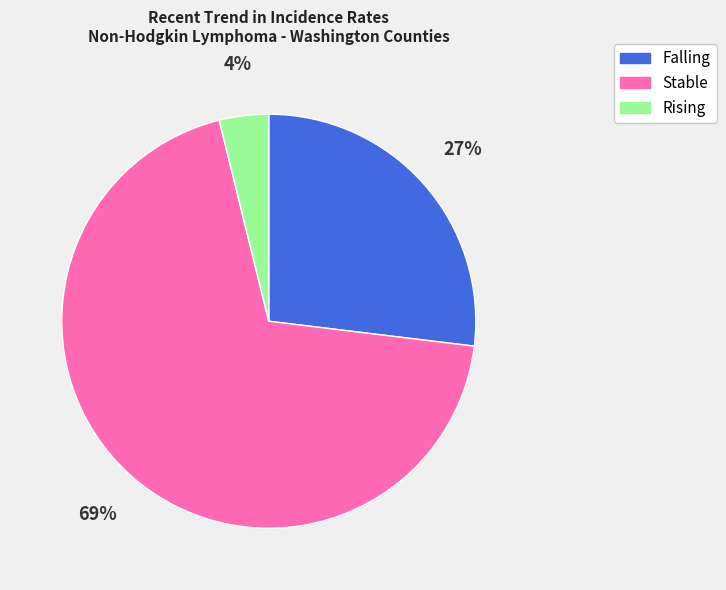

To the nearest percent, what is the average slice percentage?

33%